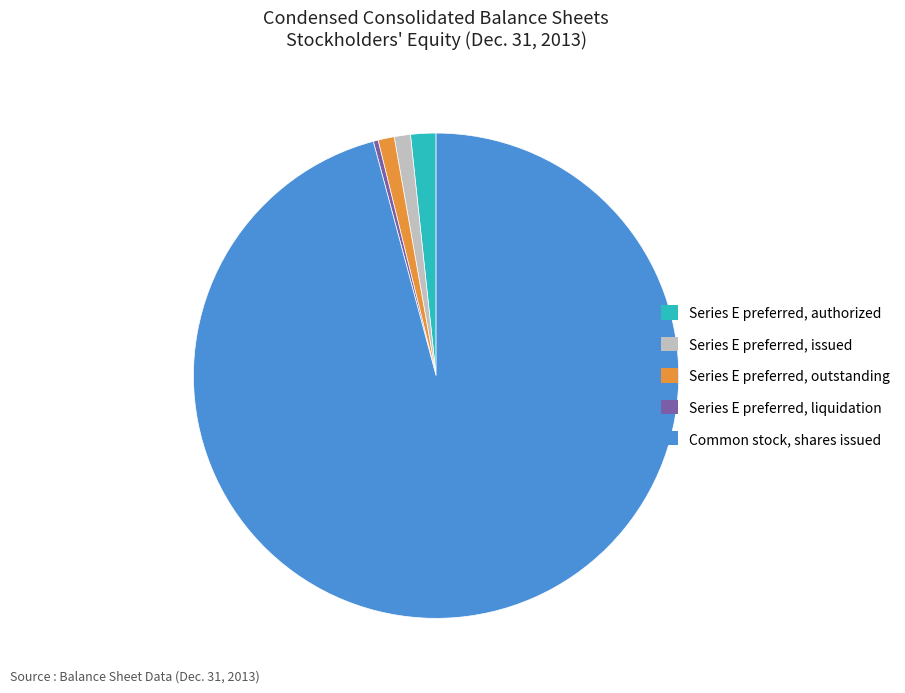

Which has a higher value, Series E preferred, outstanding or Series E preferred, authorized?

Series E preferred, authorized